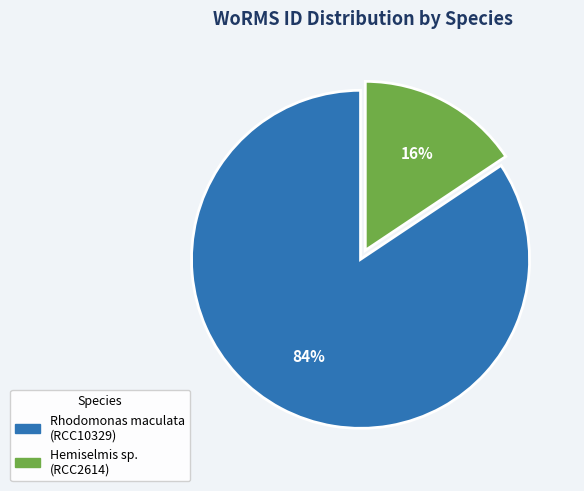

The Rhodomonas maculata (RCC10329) slice represents 84% of the pie. True or false?

True